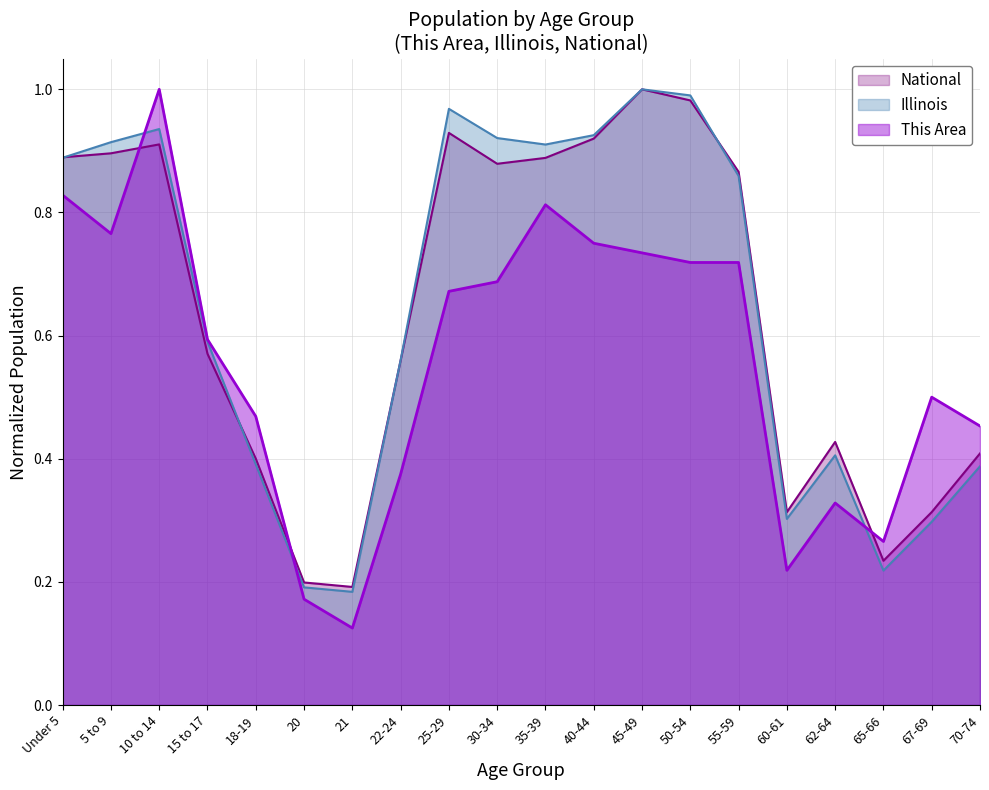

At which label is National closest to 0?

21